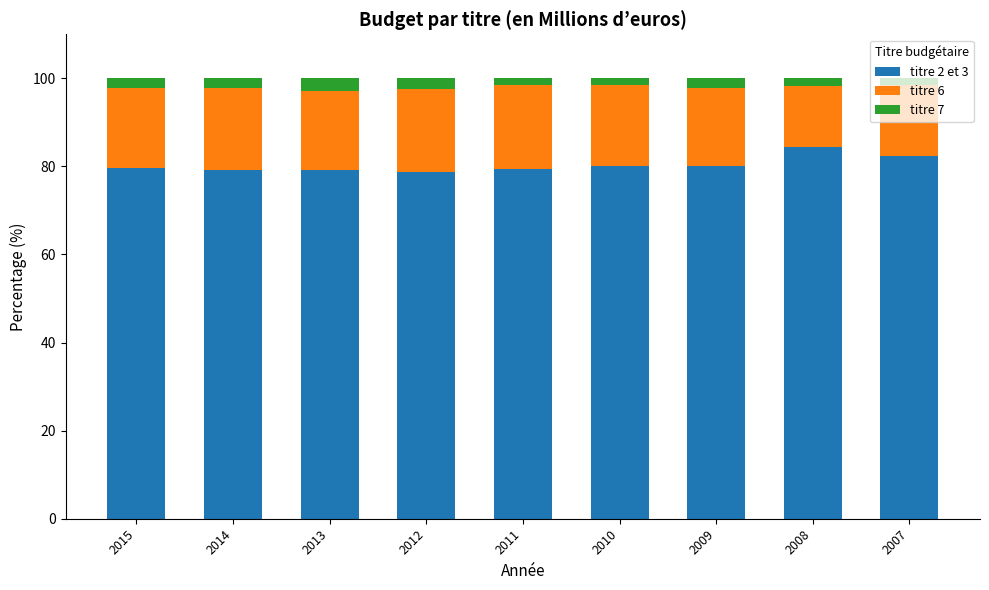

What is the difference between the second highest and minimum values in the titre 2 et 3 series?

3.5